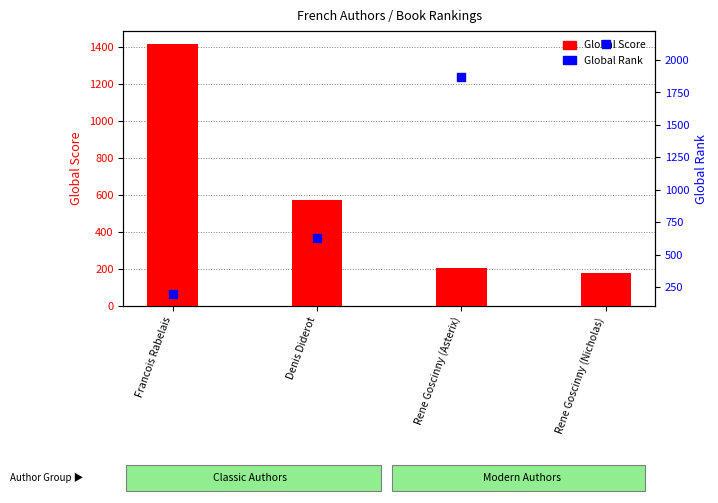

Which series has the largest Y range (max minus min)?

Global Rank